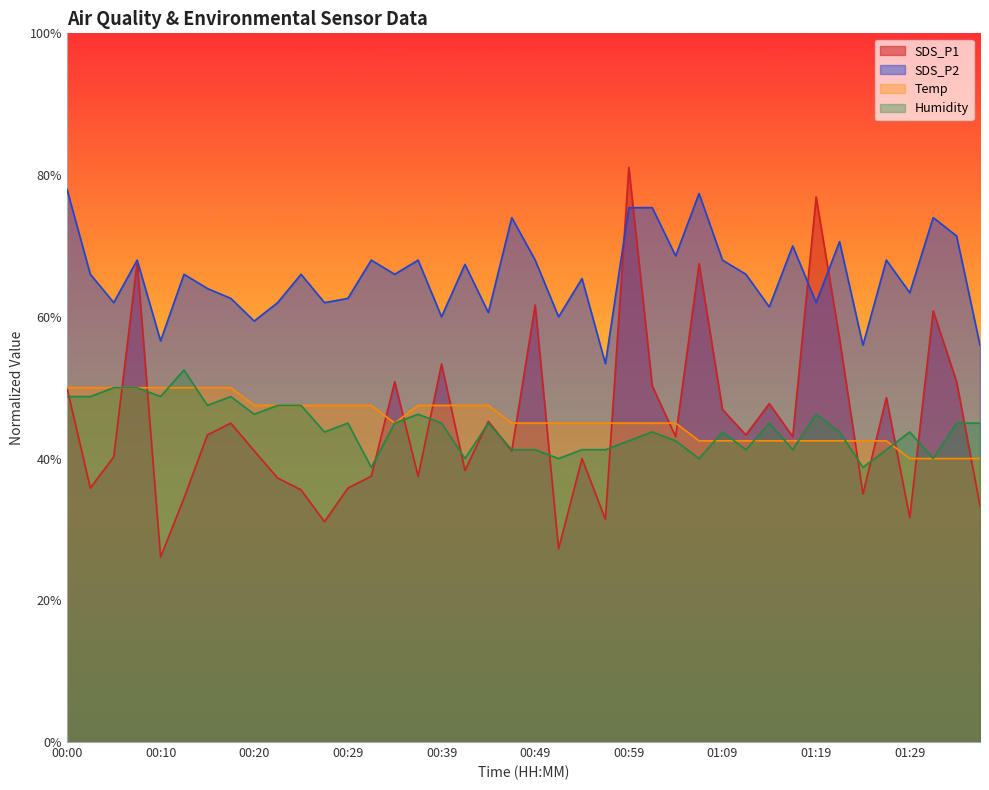

Which series has the largest range (max minus min)?

SDS_P1